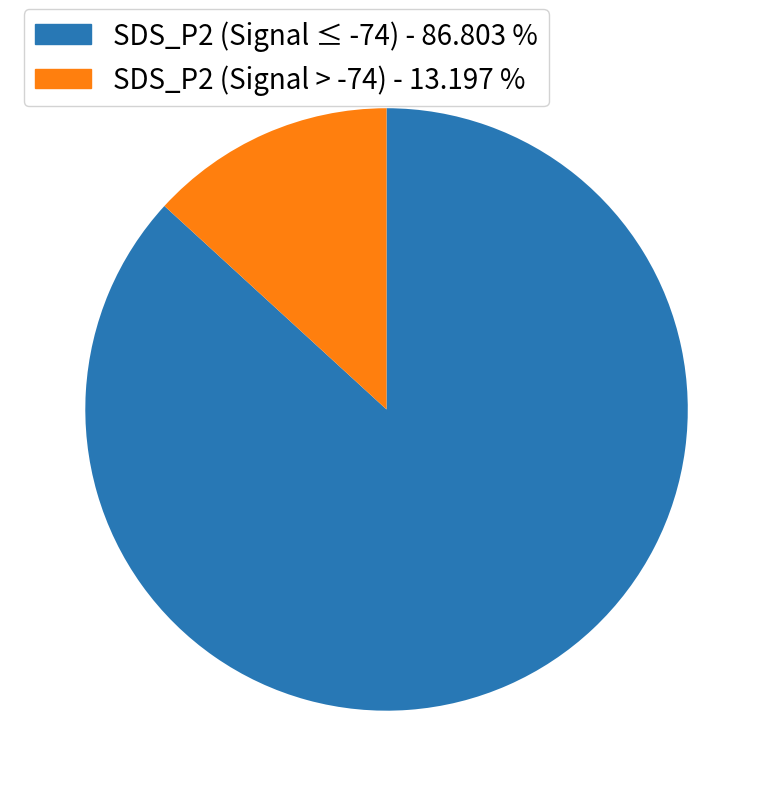

Is SDS_P2 (Signal > -74) - 13.197 % the majority of the pie?

No